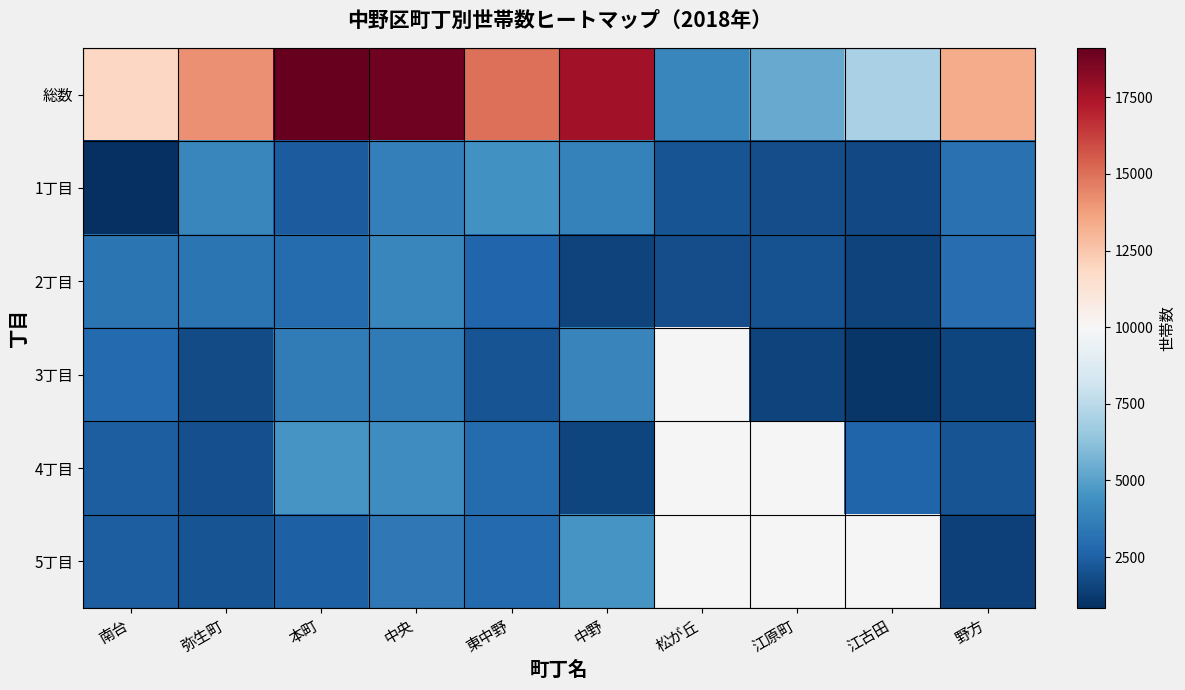

How many series are shown in this chart?

6